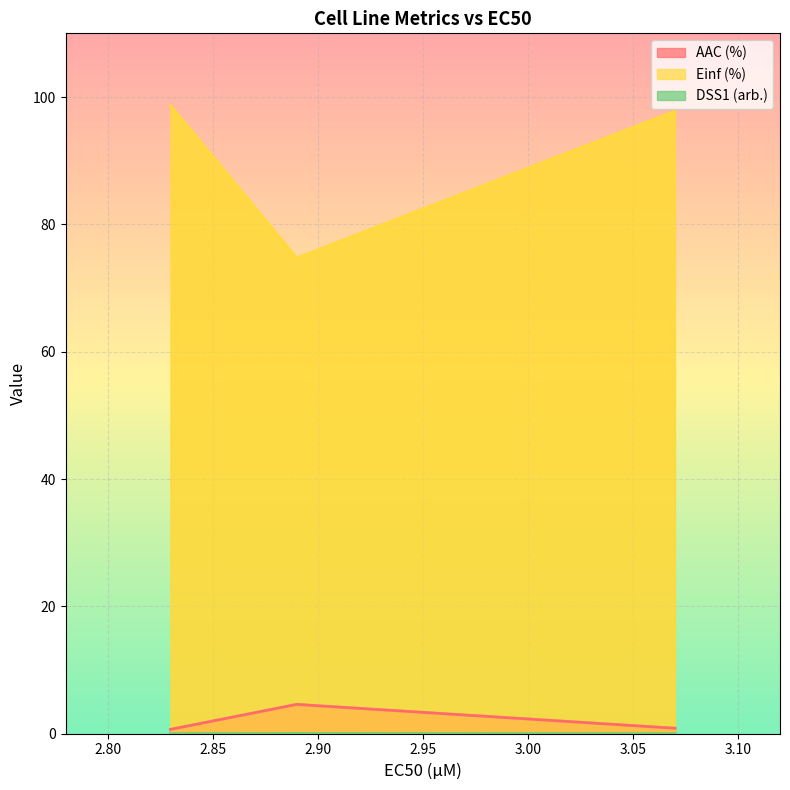

At 2.83, list the series in order from smallest to largest.

DSS1 (arb.), AAC (%), Einf (%)